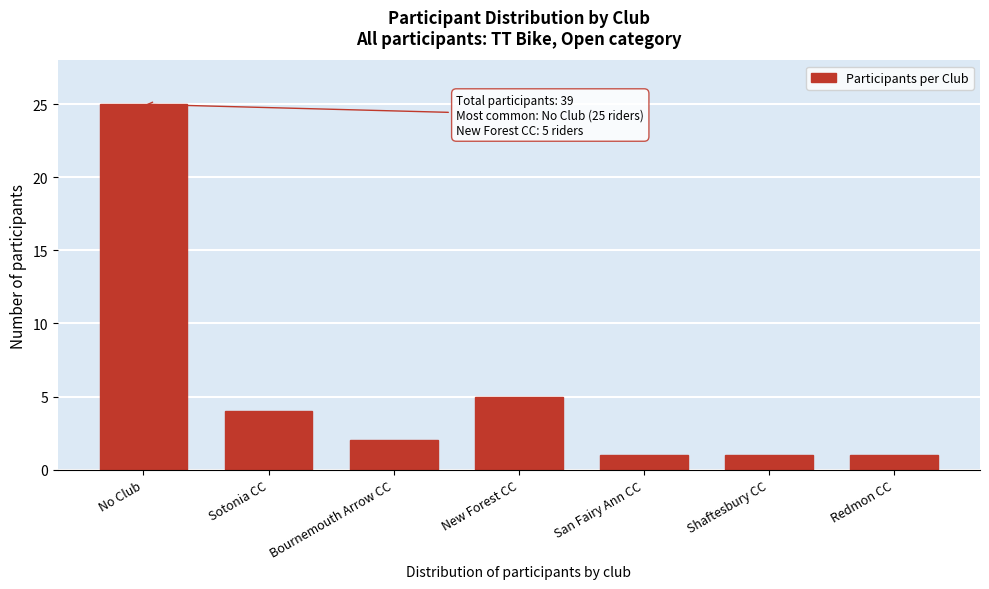

Reading left to right, what are all the values shown in this chart?

25	4	2	5	1	1	1